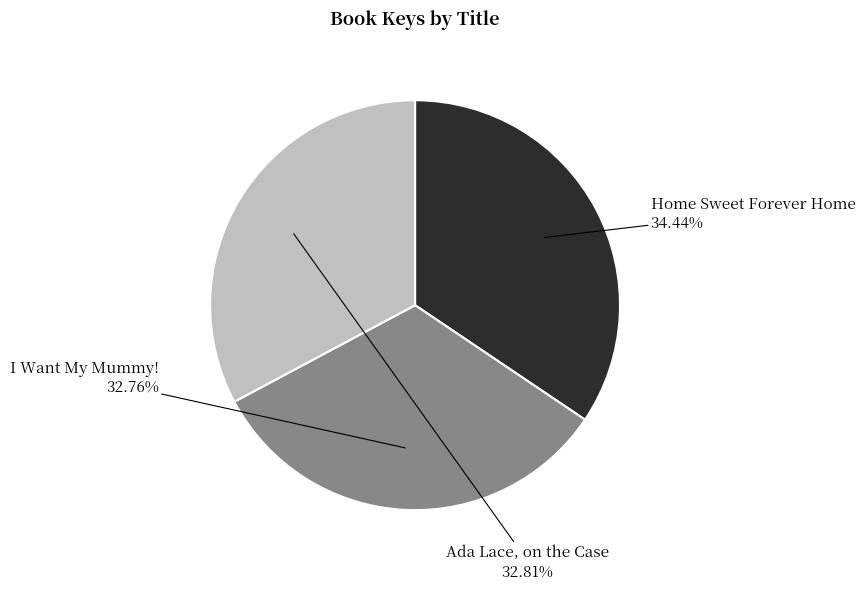

Is there any slice that represents more than half of the pie?

No